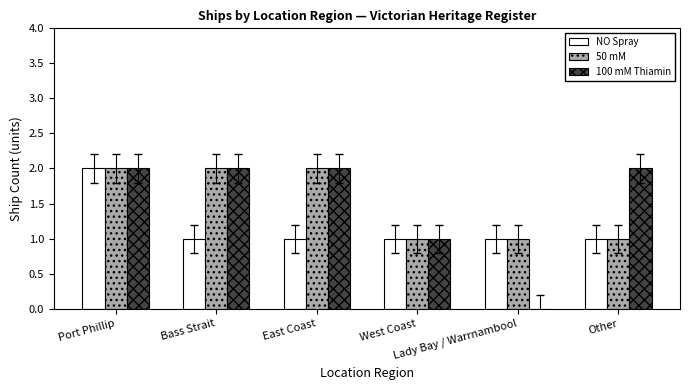

Reading left to right, list all the values displayed in this chart.

NO Spray: Port Phillip=2	Bass Strait=1	East Coast=1	West Coast=1	Lady Bay / Warrnambool=1	Other=1
50 mM: Port Phillip=2	Bass Strait=2	East Coast=2	West Coast=1	Lady Bay / Warrnambool=1	Other=1
100 mM Thiamin: Port Phillip=2	Bass Strait=2	East Coast=2	West Coast=1	Lady Bay / Warrnambool=0	Other=2